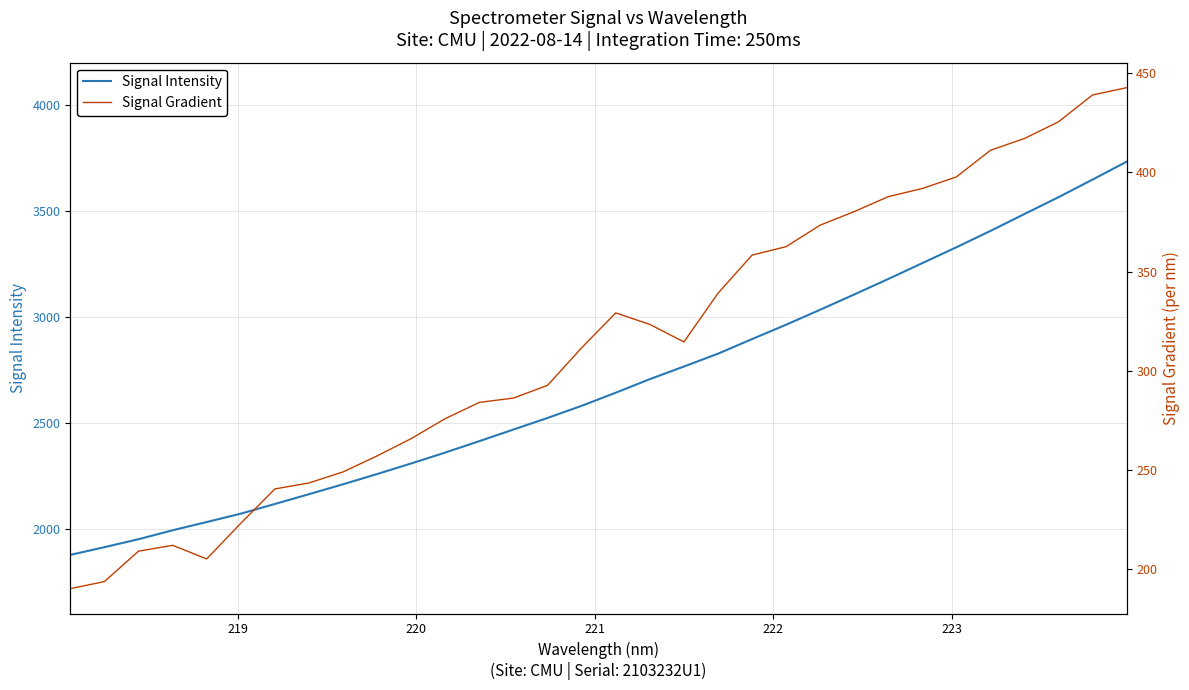

What is the minimum value for Signal Intensity?

1877.5